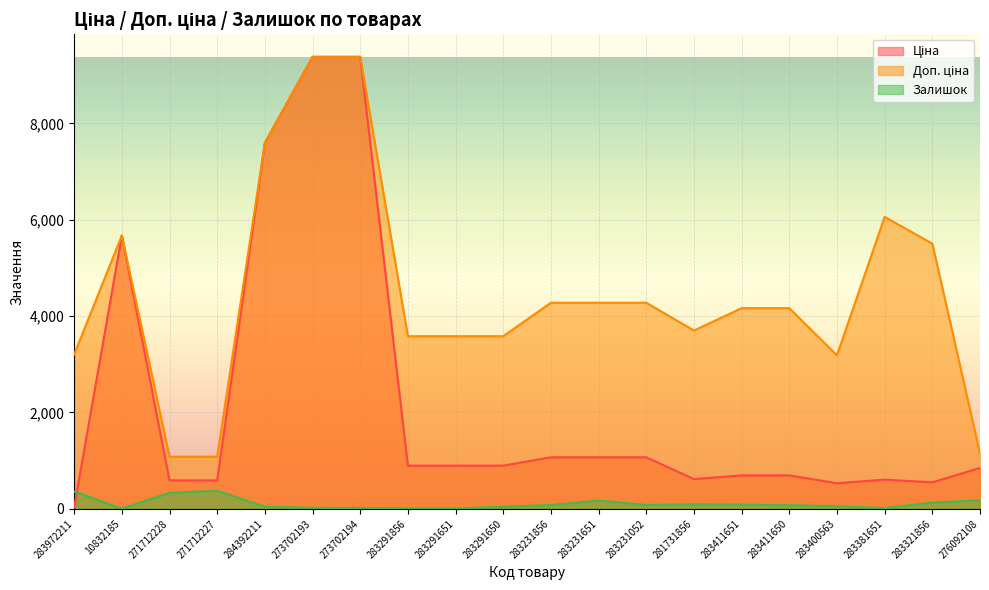

Where is the first local maximum for Ціна?

10832185